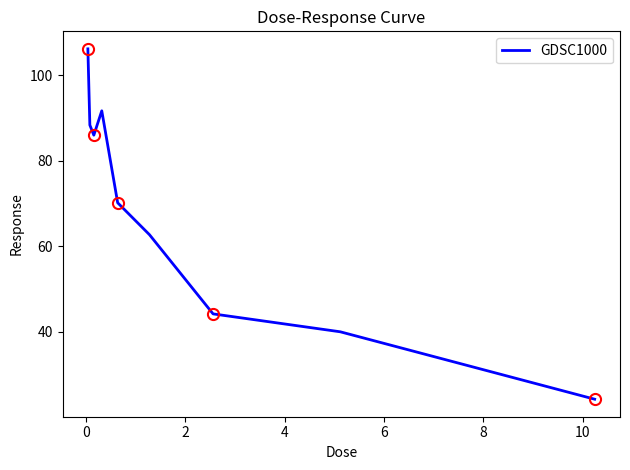

What value does the data have at 0?

88.3